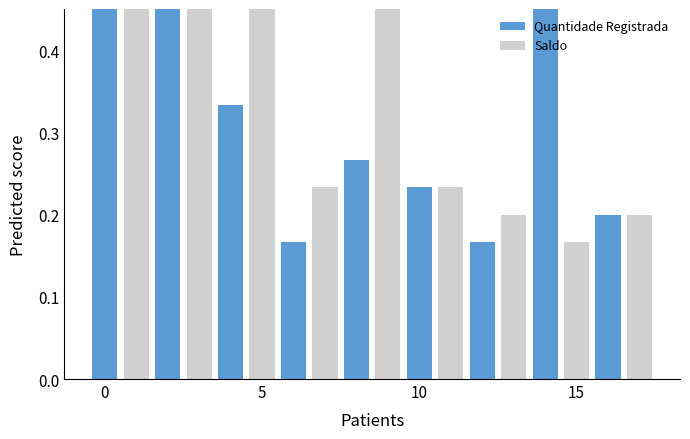

What is the approximate value at 17?

0.2